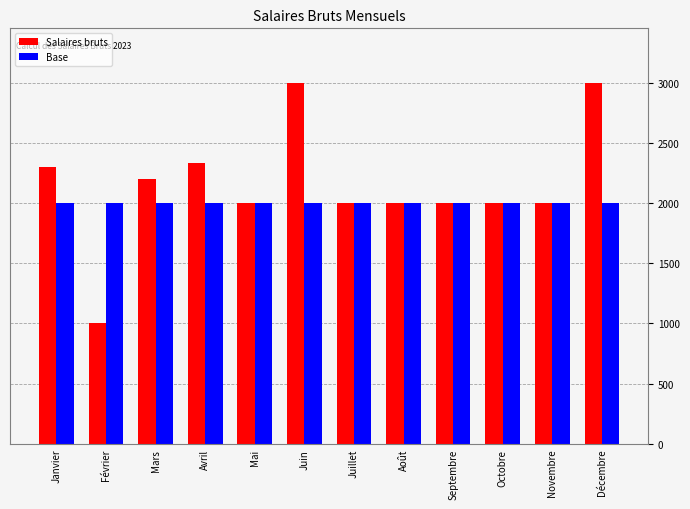

At how many categories does at least one series exceed 2090?

5